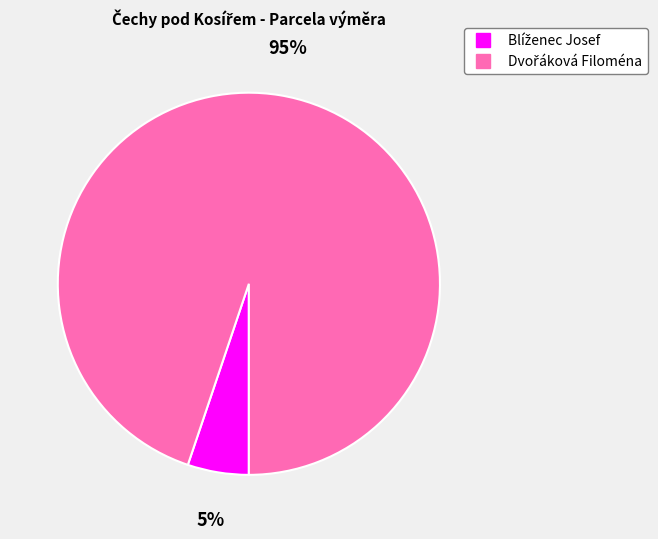

How many slices are in this pie chart?

2